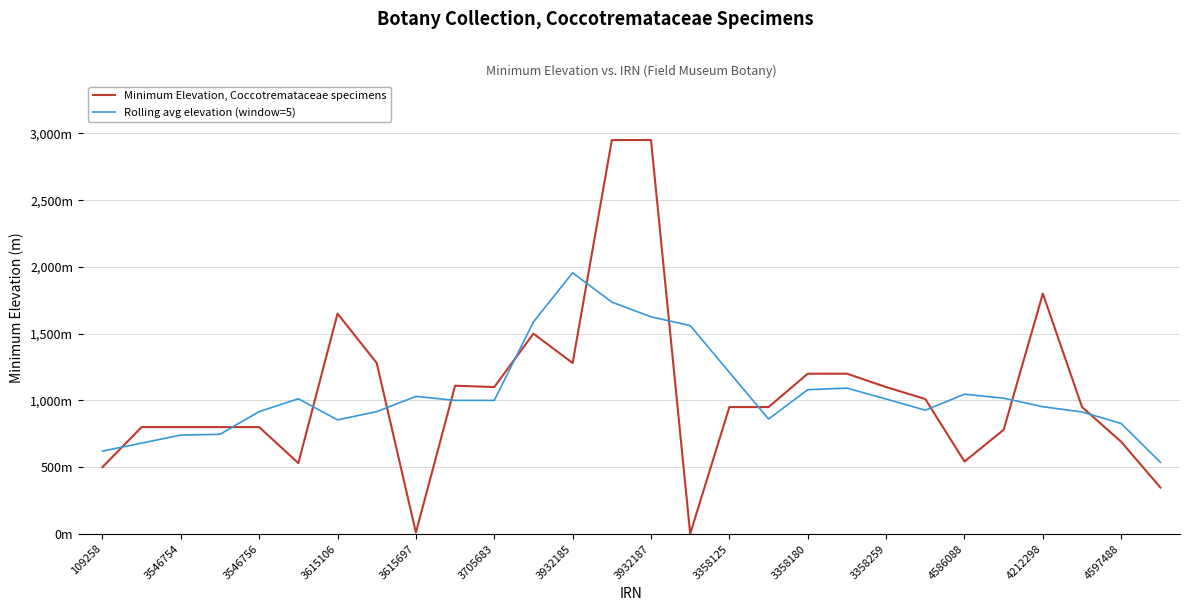

Which series has the widest spread of values?

Minimum Elevation, Coccotremataceae specimens